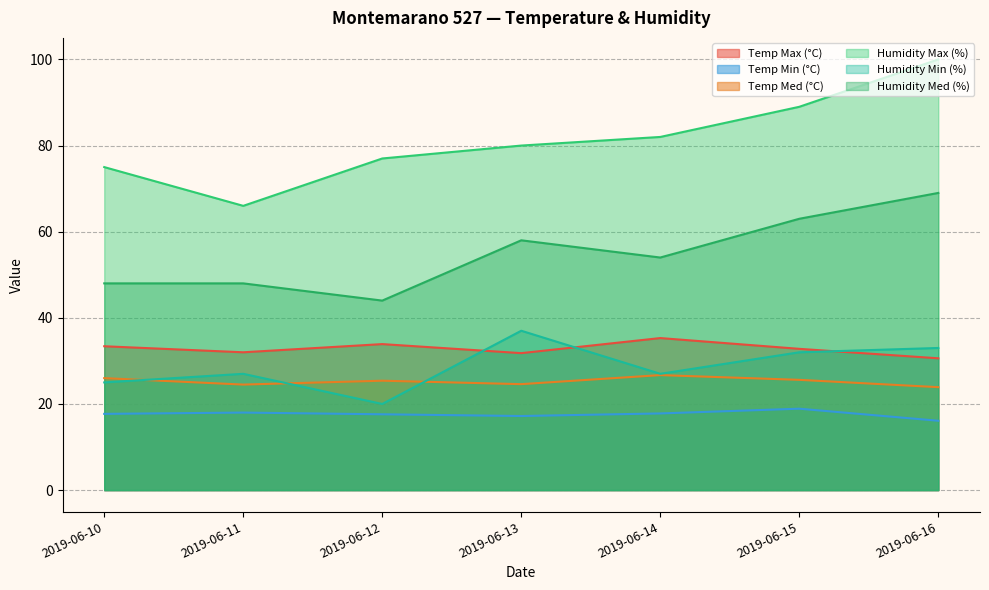

True or false: Temp Med (°C) has more than 0 points higher than both neighbors.

True